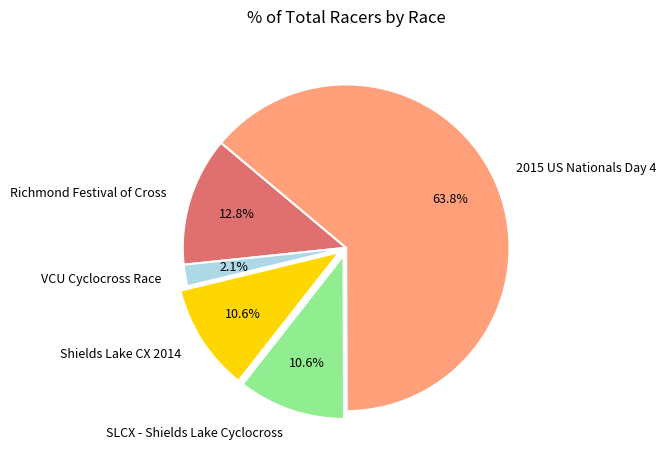

Do 2015 US Nationals Day 4 and Richmond Festival of Cross together represent more than half of the pie?

Yes